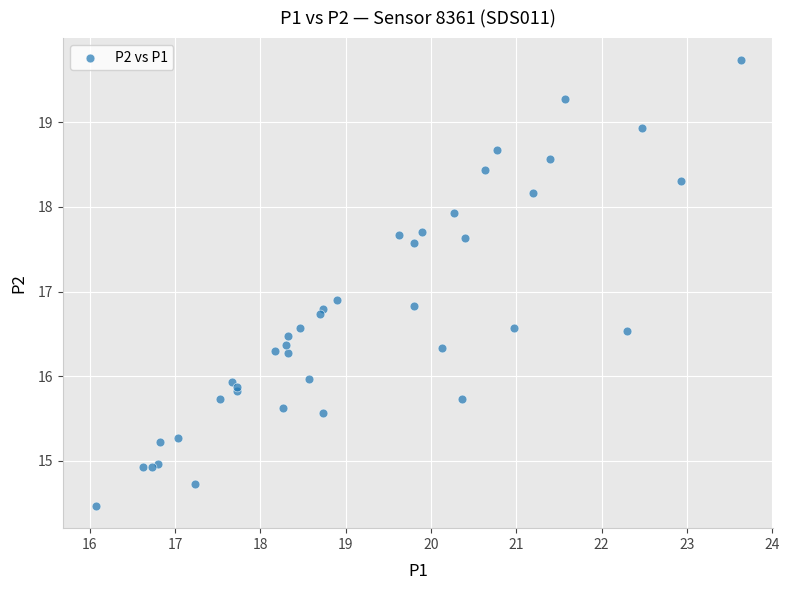

What Y value in the scatter plot is closest to 17?

16.9